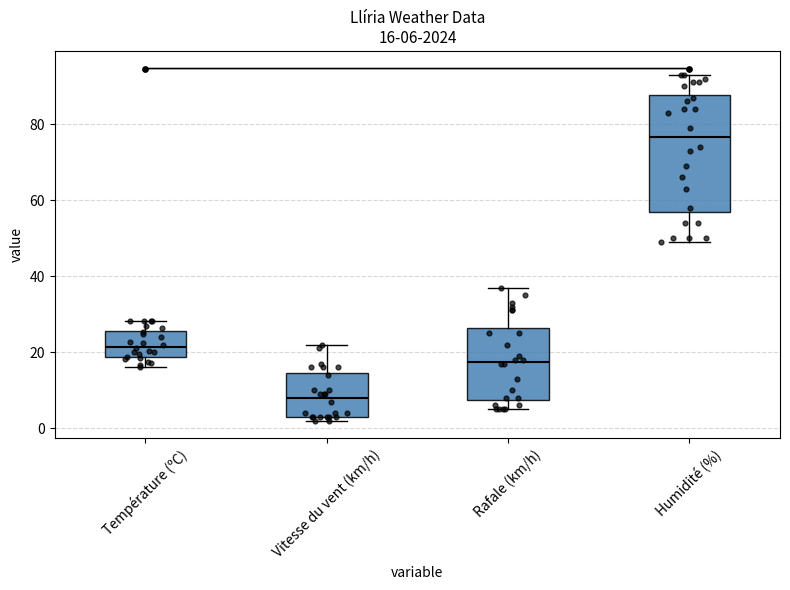

Comparing the boxes themselves (not the whiskers), which one is the tallest?

Humidité (%)